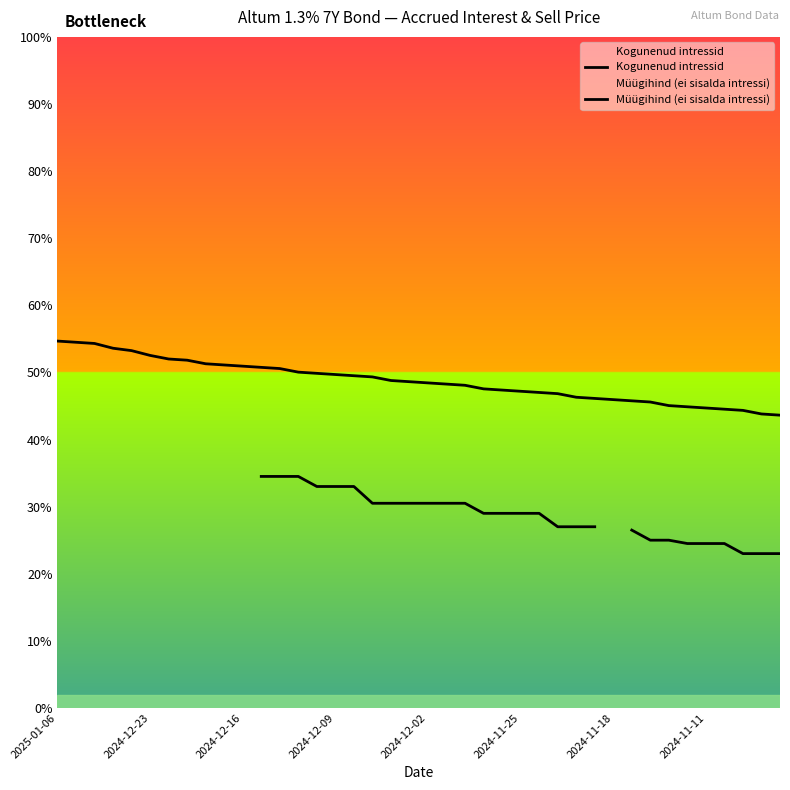

Rank the series by their maximum value, from highest to lowest.

Kogunenud intressid, Müügihind (ei sisalda intressi)